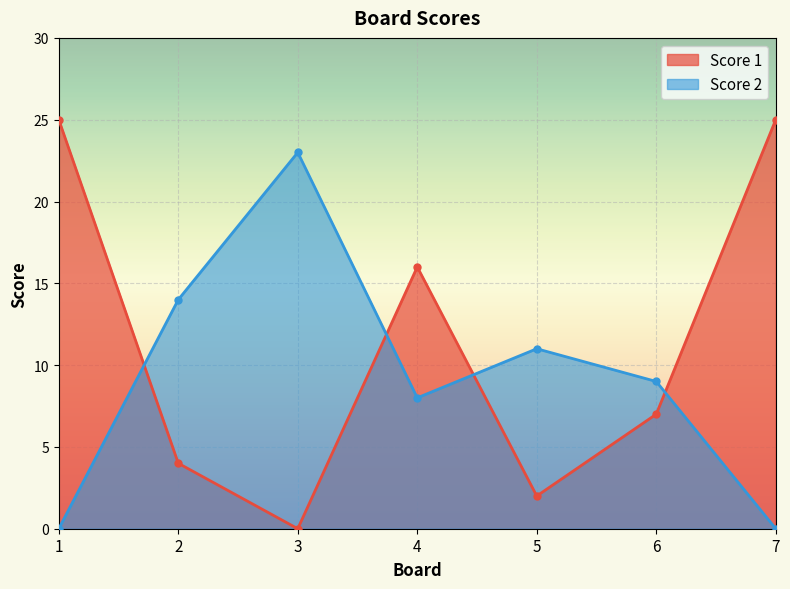

Reading right to left, list all the values displayed in this chart.

Score 1: 7=25	6=7	5=2	4=16	3=0	2=4	1=25
Score 2: 7=0	6=9	5=11	4=8	3=23	2=14	1=0